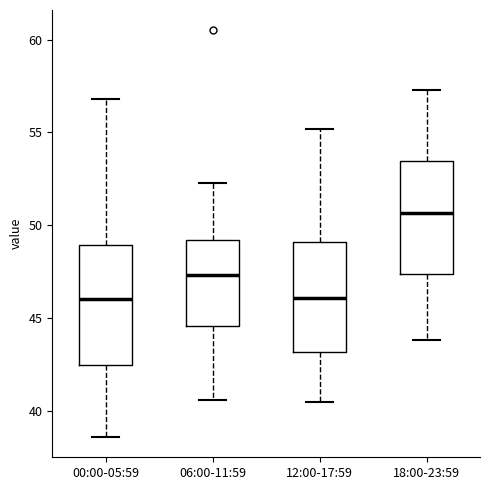

Where is the upper edge of the box for 18:00-23:59 on the y-axis? The values are not printed on the chart, so give them approximately, as read against the axis.

53.5